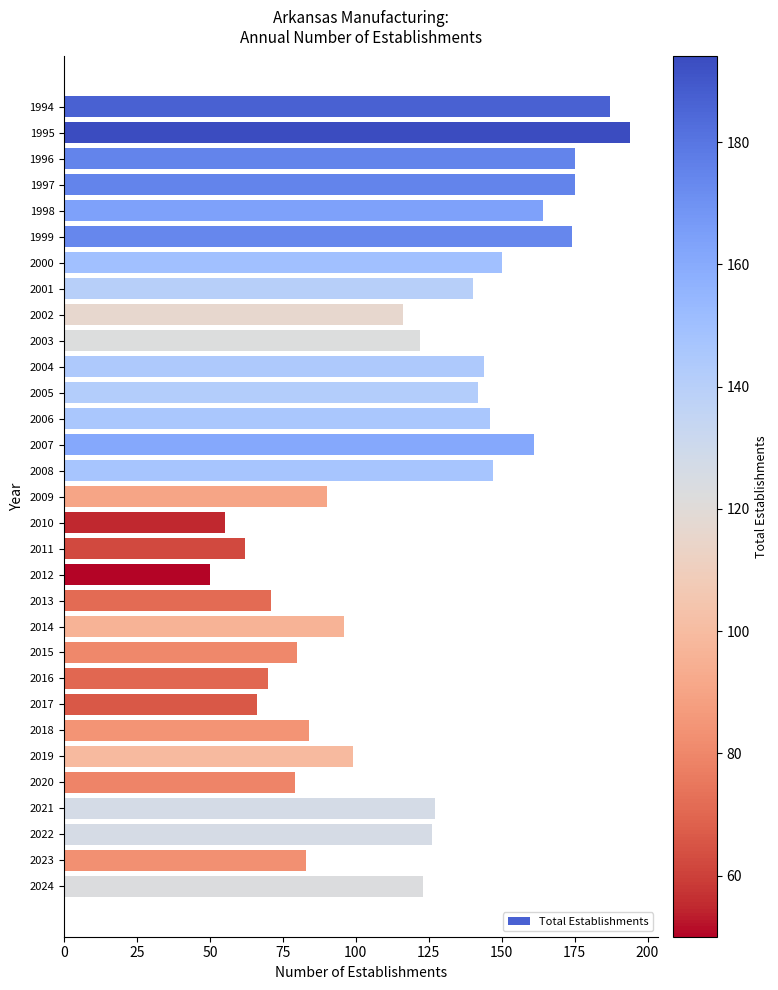

What is the value of the 22nd bar from the top?

80